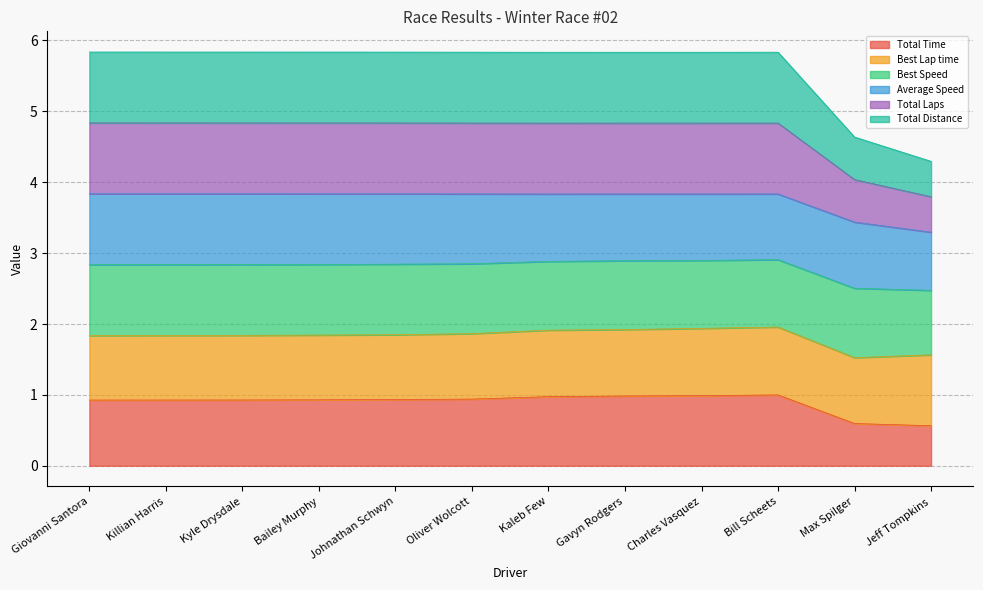

True or false: Total Time and Total Laps intersect in this chart.

False